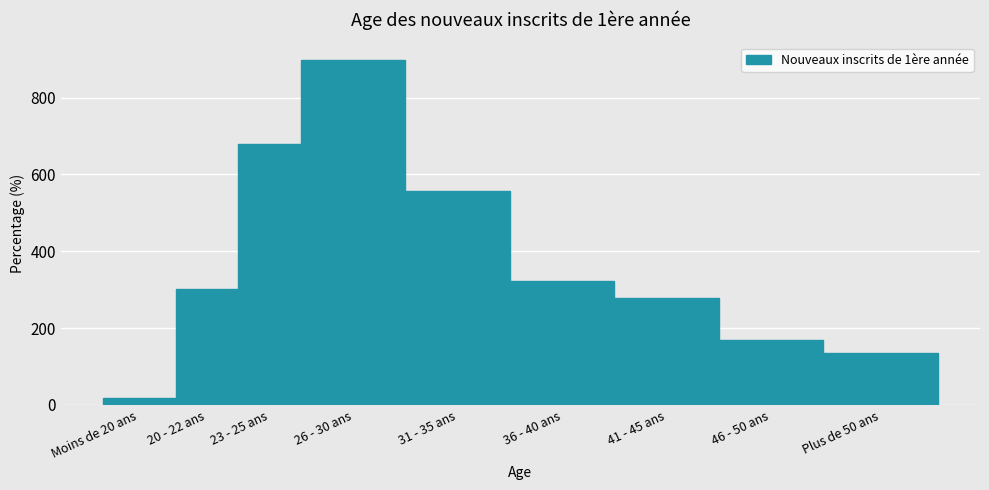

Reading left to right, list all the values displayed in this chart.

Moins de 20 ans=17	20 - 22 ans=302	23 - 25 ans=678	26 - 30 ans=899	31 - 35 ans=557	36 - 40 ans=322	41 - 45 ans=278	46 - 50 ans=168	Plus de 50 ans=134